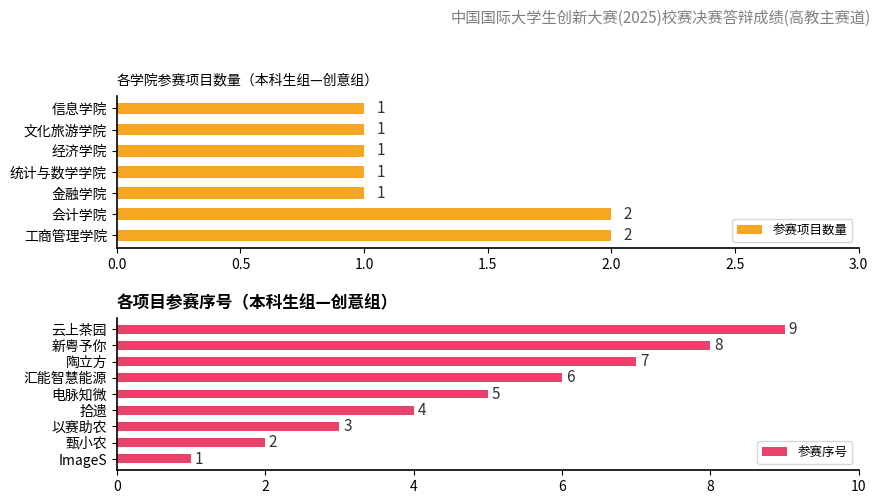

What is the highest value of the 参赛序号 series?

9